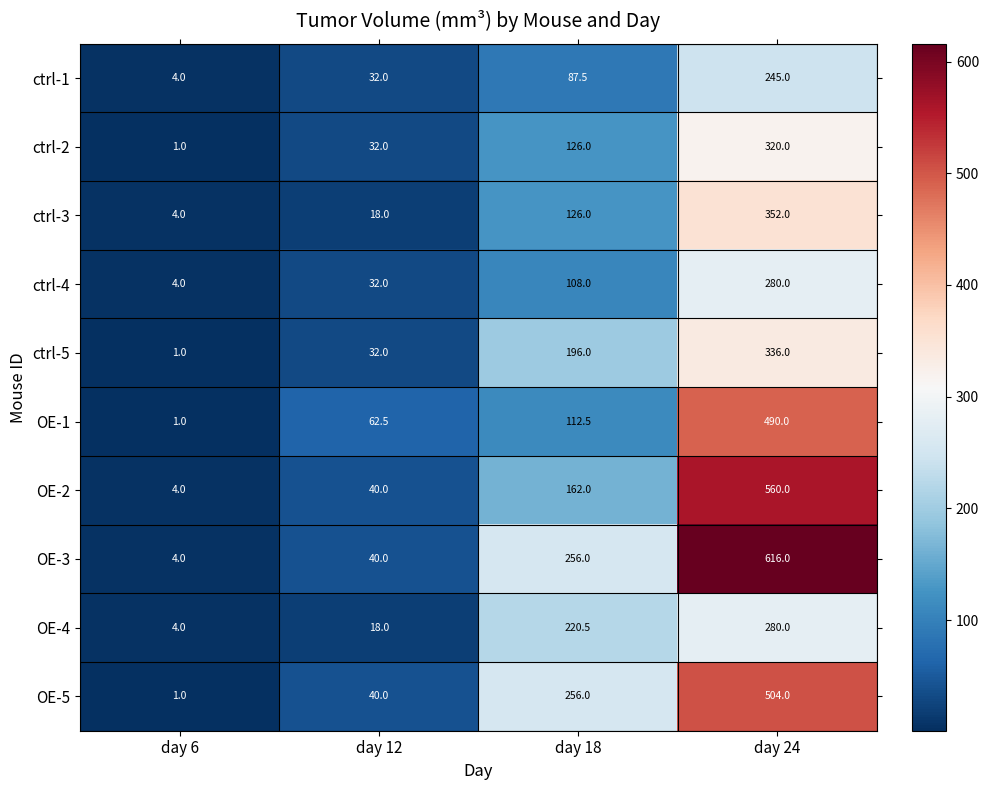

Which series has the widest spread of values?

OE-3